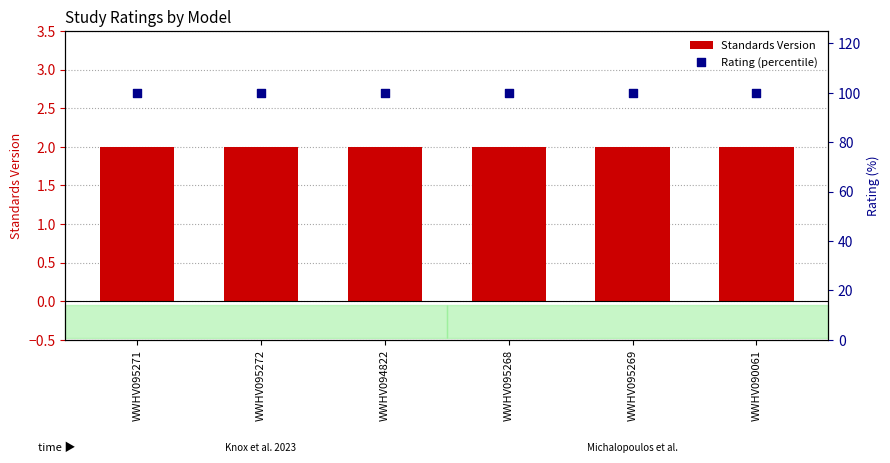

Is the value of Rating (percentile) at WWHV095272 greater than the value of Standards Version at WWHV090061?

Yes